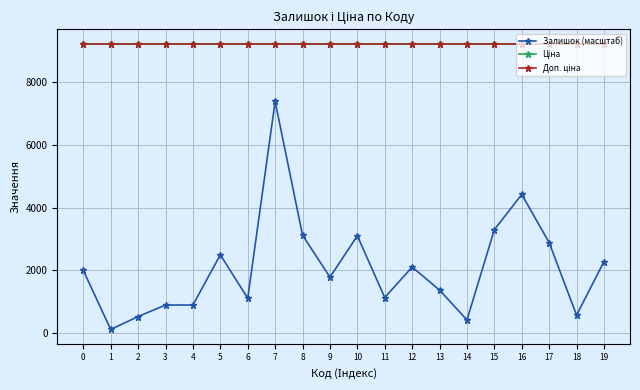

What is the difference between the highest and lowest values at 14?

8821.9